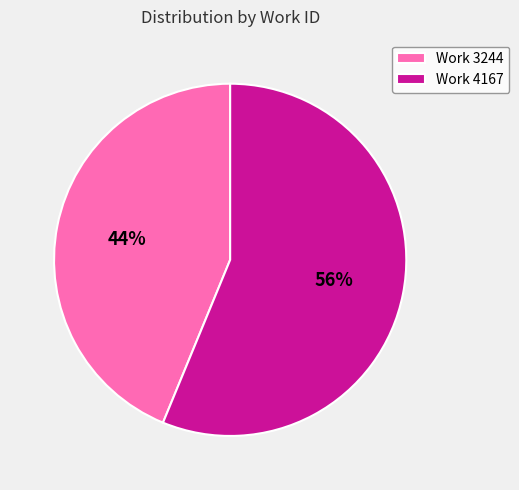

How many segments does this pie chart have?

2